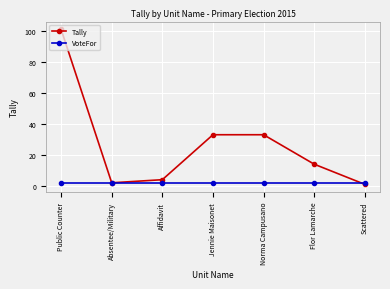

At which category does the chart reach its minimum across all series?

Scattered